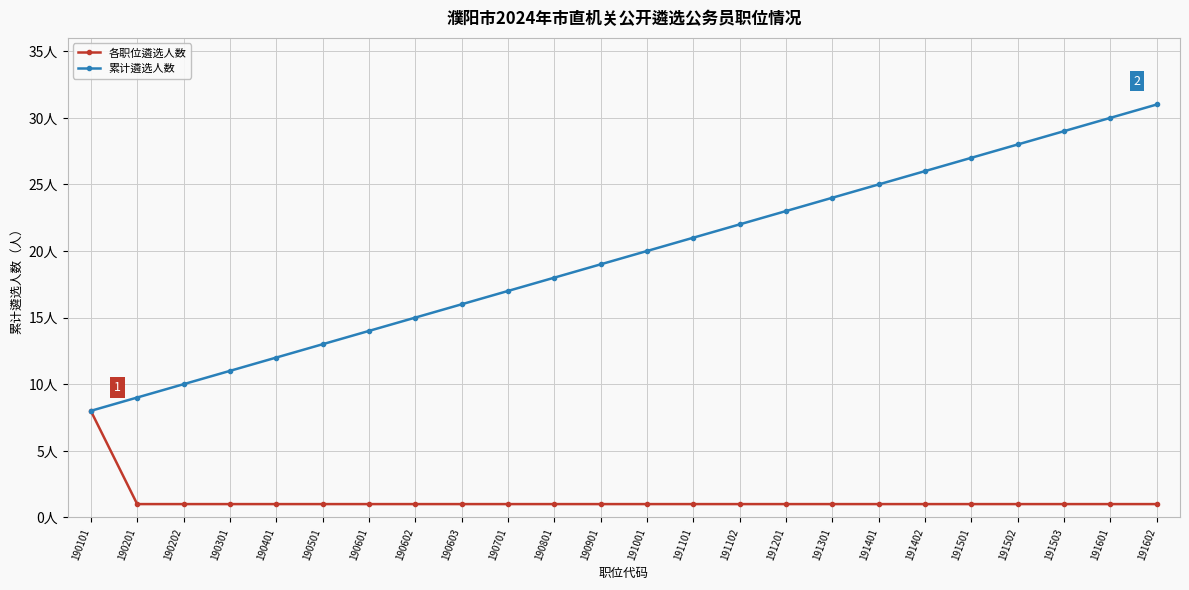

Does the chart have visible grid lines?

Yes